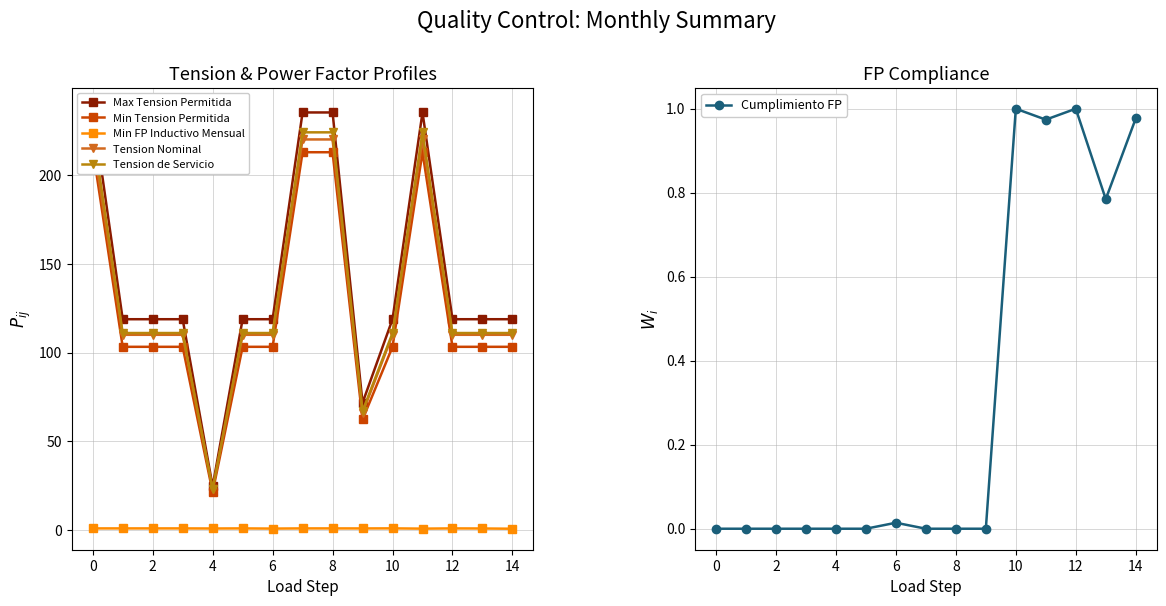

True or false: Tension de Servicio and Max Tension Permitida cross at least once.

False